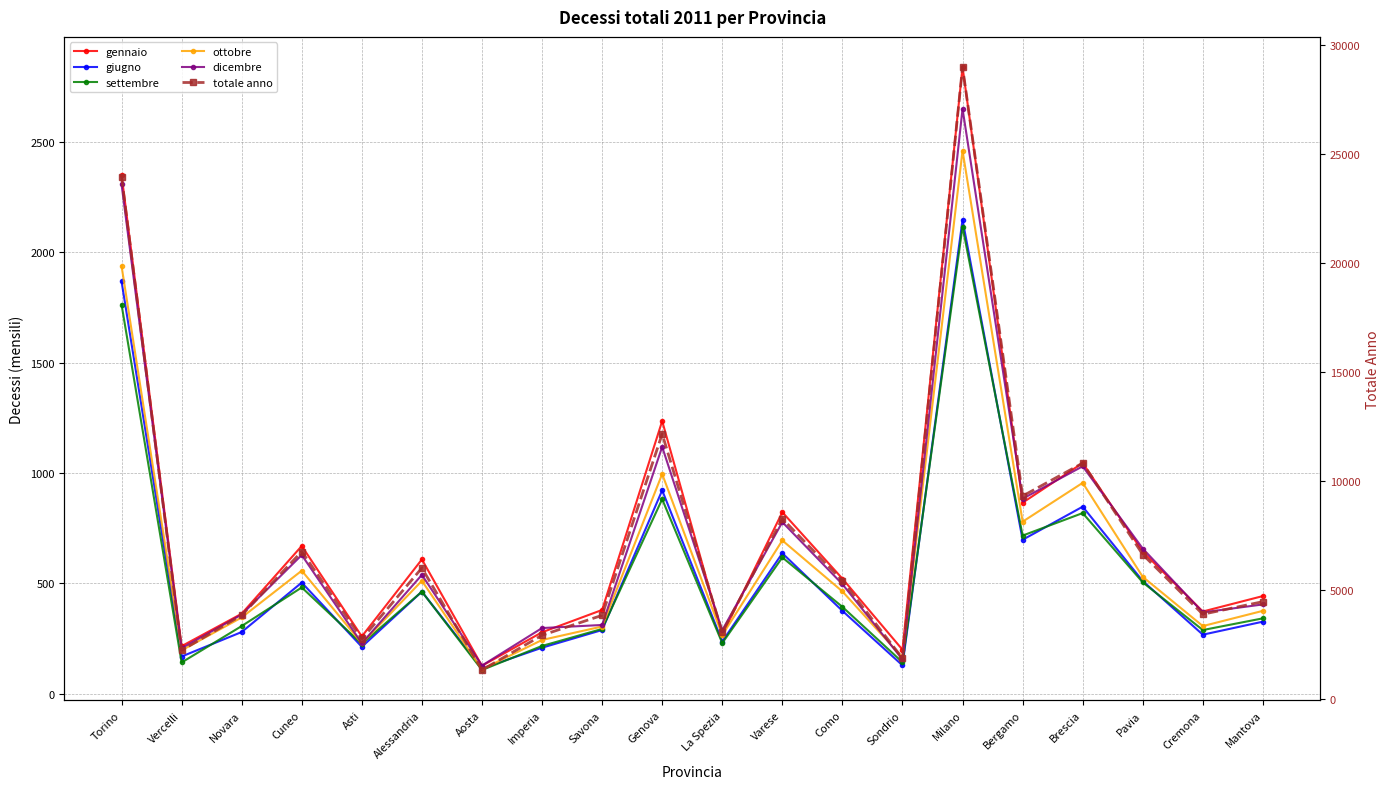

What is the spread (max minus min) of values at Aosta?

1227